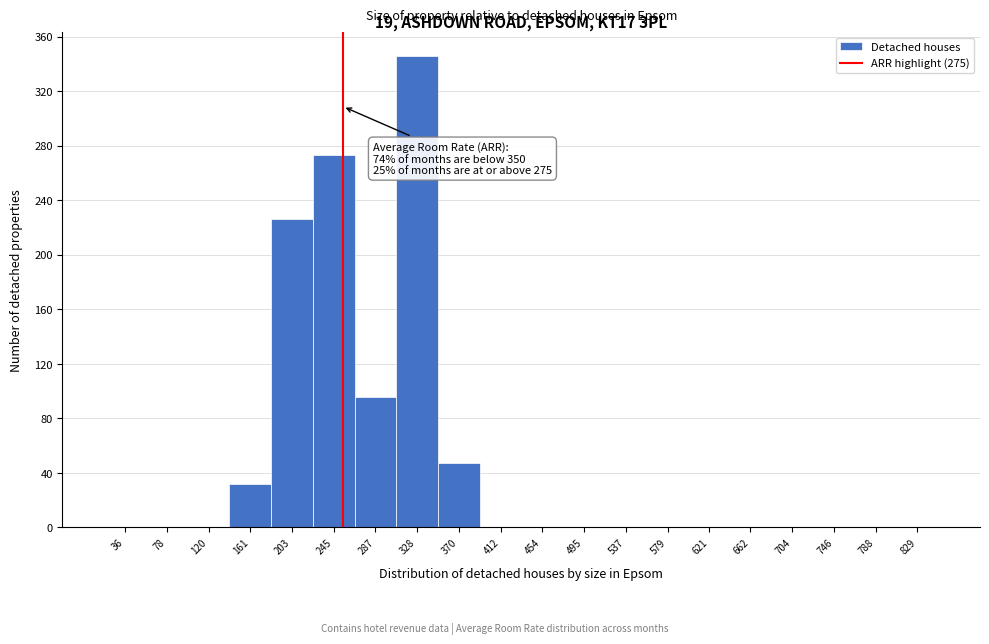

Reading right to left, list all the values displayed in this chart.

829=0	788=0	746=0	704=0	662=0	621=0	579=0	537=0	495=0	454=0	412=0	370=47	328=346	287=96	245=273	203=226	161=32	120=0	78=0	36=0